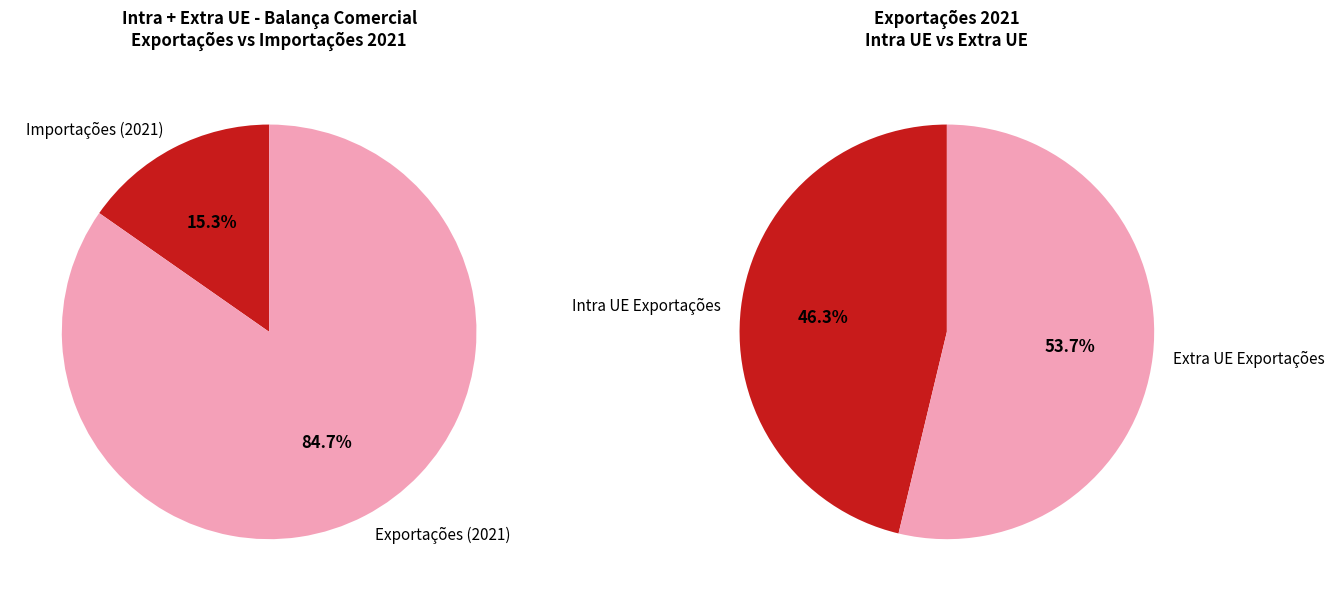

Is Importações the majority of the pie?

No